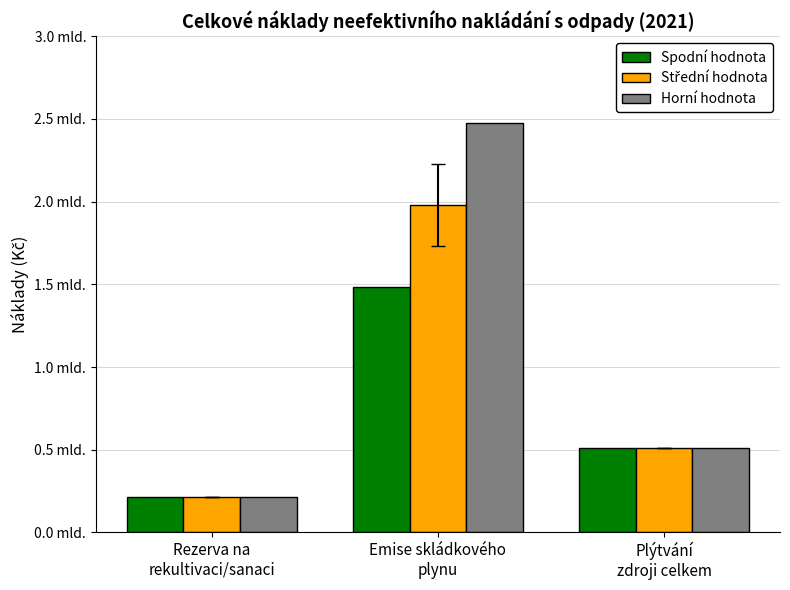

Which has a higher value, Emise skládkového
plynu or Plýtvání
zdroji celkem?

Emise skládkového
plynu